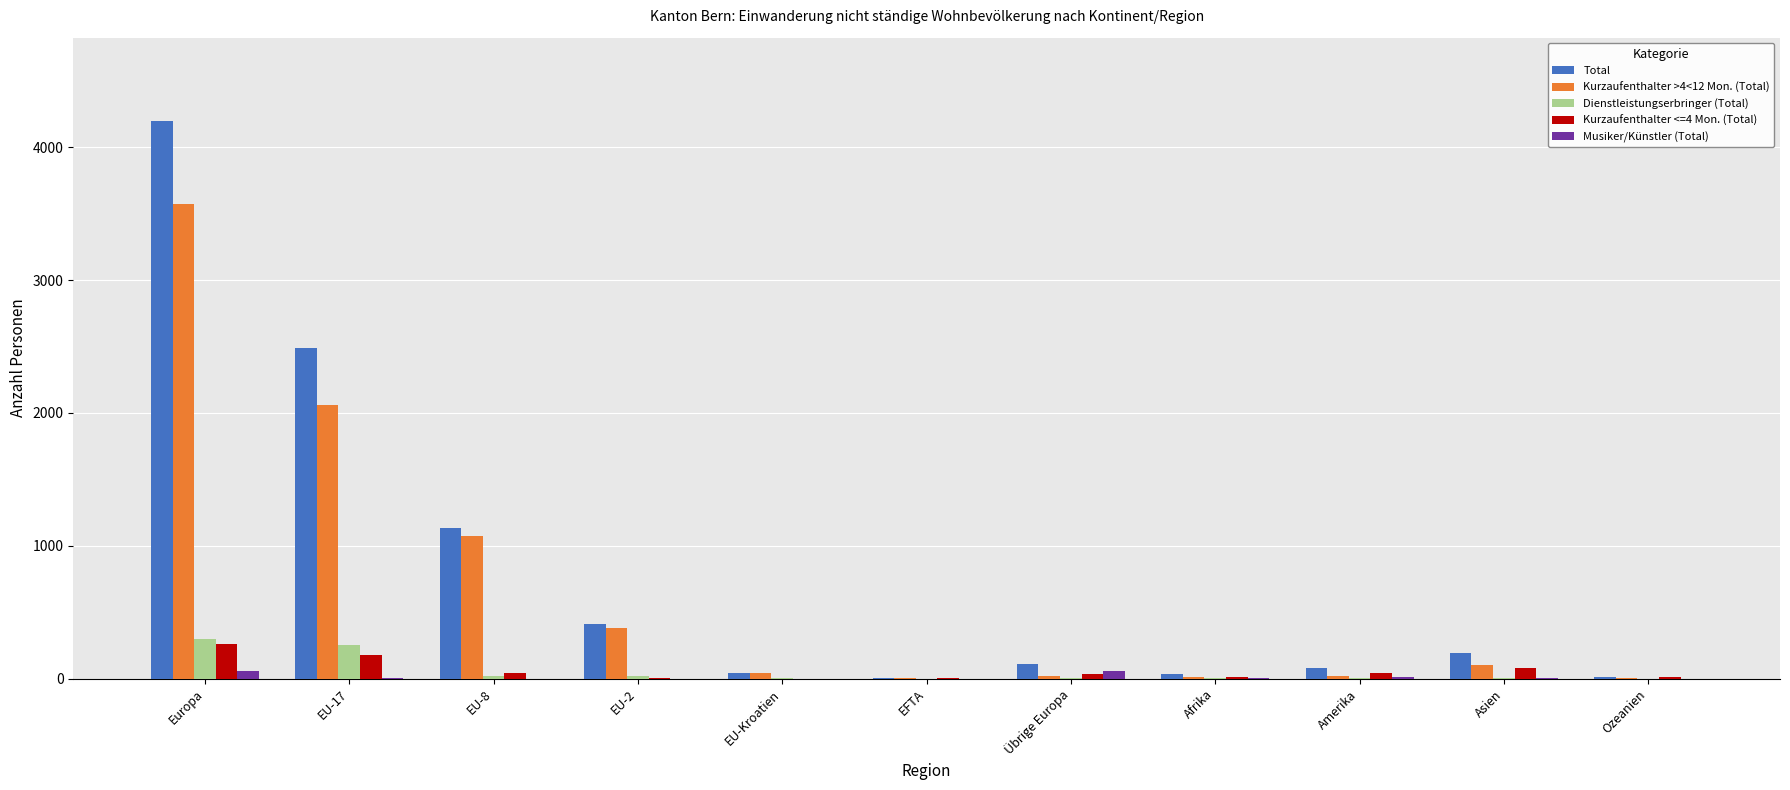

Is it true that Total equals 36 at Afrika?

True